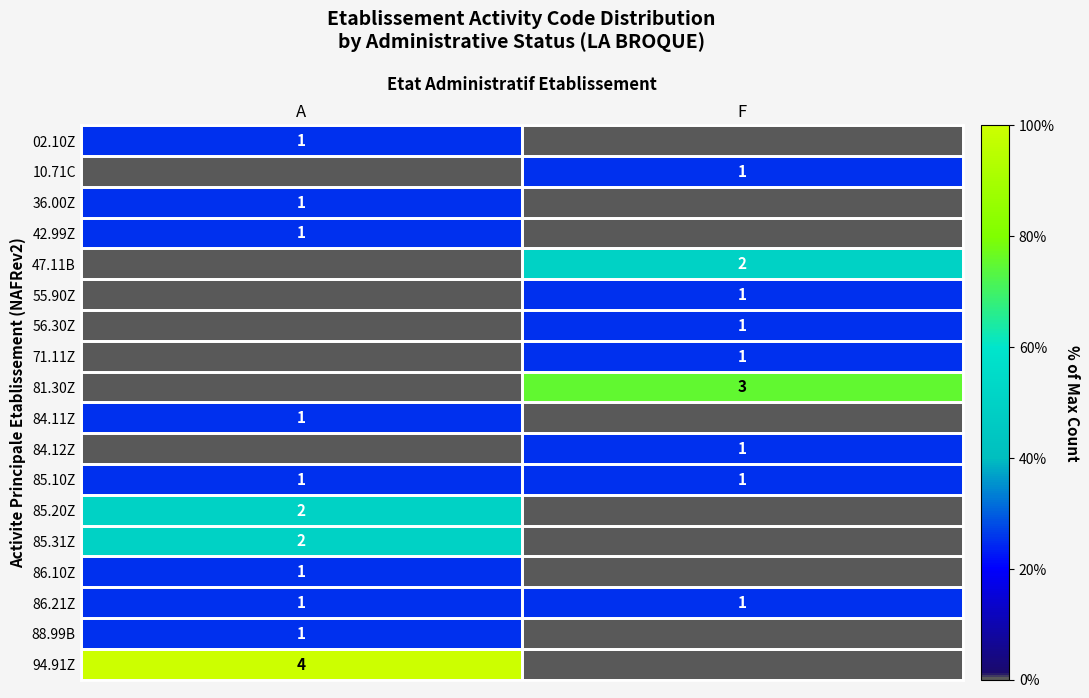

True or false: 84.11Z has a value of 1 at A.

True